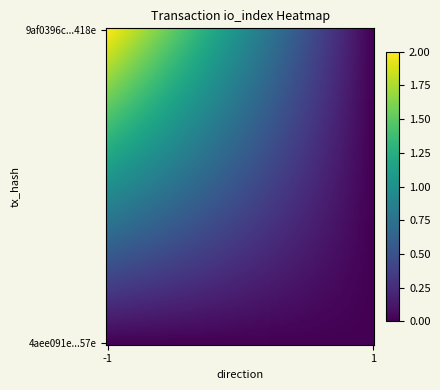

Reading left to right, list all the values displayed in this chart.

9af0396c254839c299eeb9378b9fbbe5a41418e: -1=2	1=0
4aee091e54b0df8009609a27af8414bac0edc57: -1=0	1=0